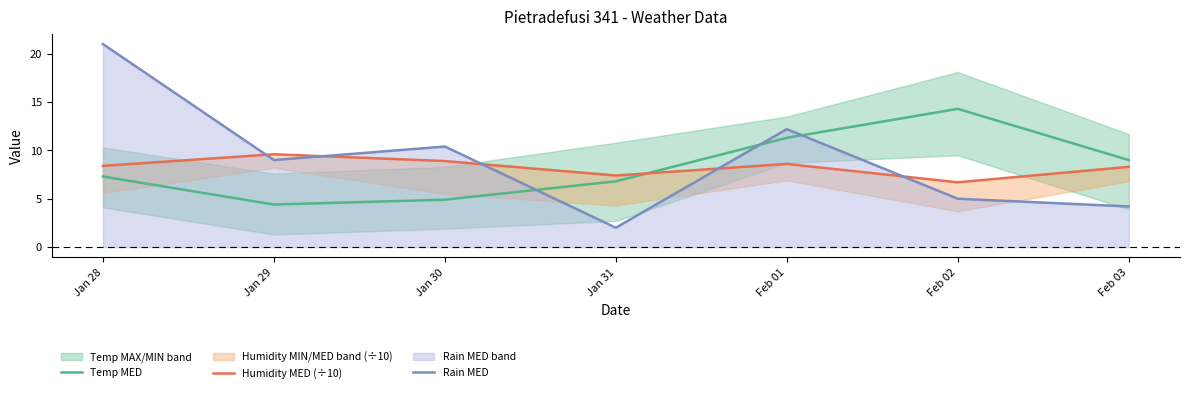

How many intersections are there between Rain MED and Humidity MED (÷10)?

5